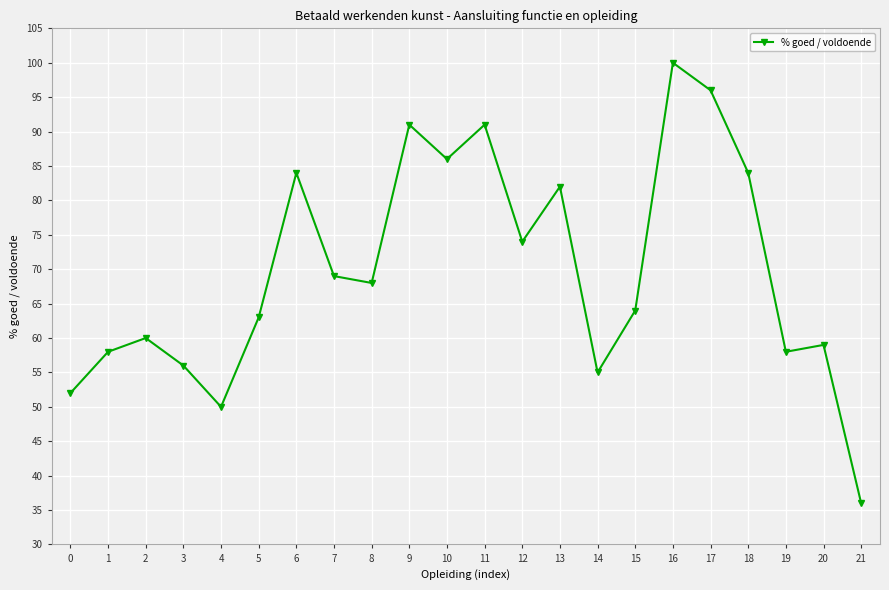

What is the value of the 8th point from the left?

69